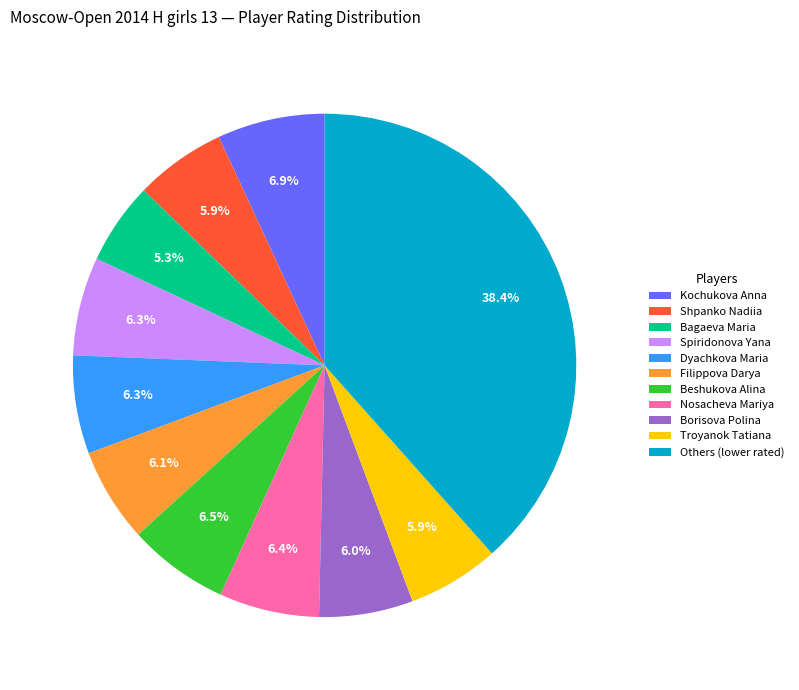

Combined, do Beshukova Alina and Kochukova Anna account for over 50%?

No